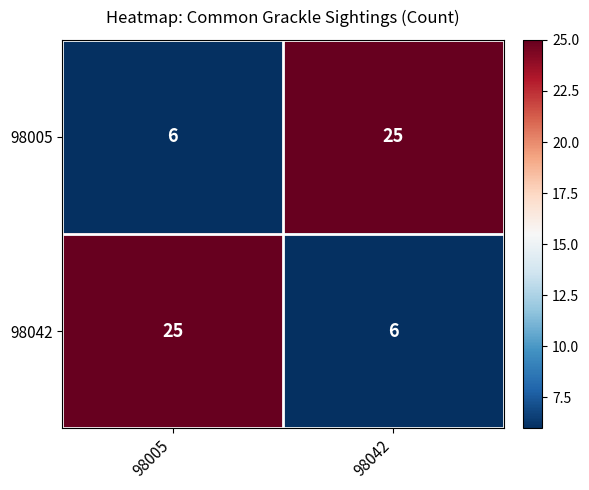

What is the difference between the maximum and minimum values in the 98042 series?

19